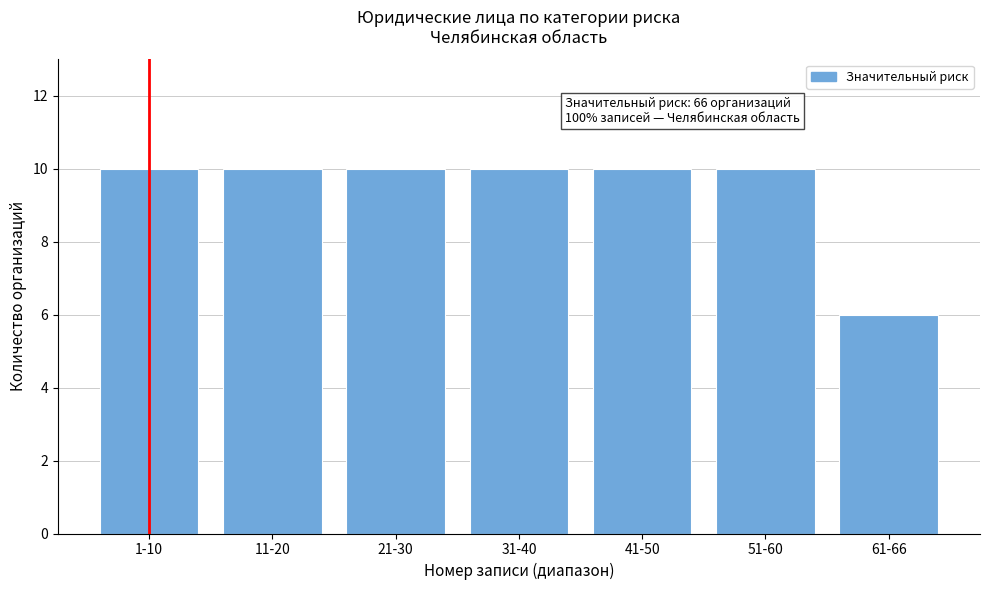

Reading right to left, what are all the values shown in this chart?

6	10	10	10	10	10	10